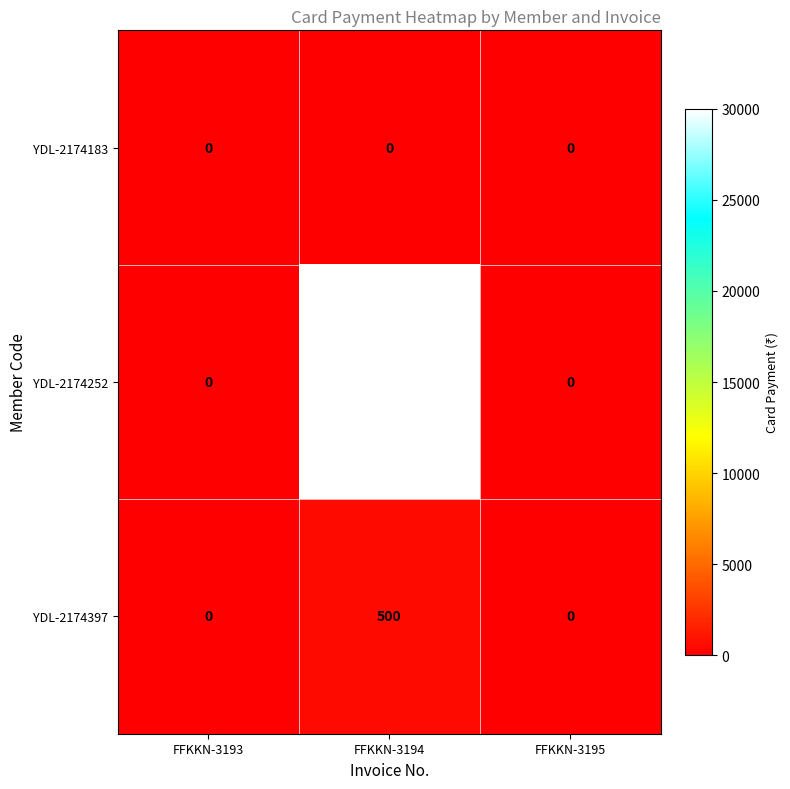

List the series in order of their peak value, highest first.

YDL-2174252, YDL-2174397, YDL-2174183